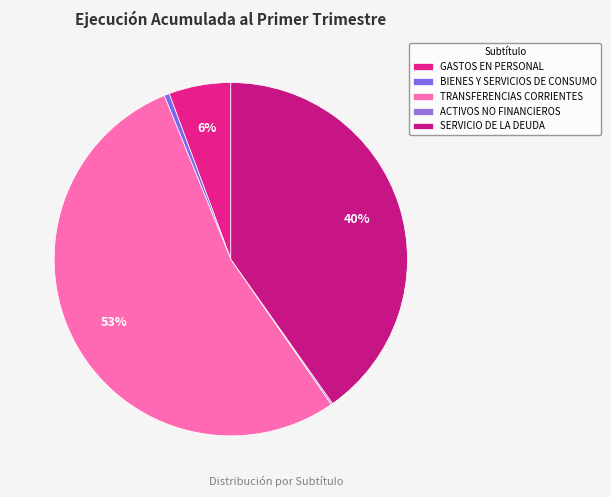

Does any single category account for the majority?

Yes